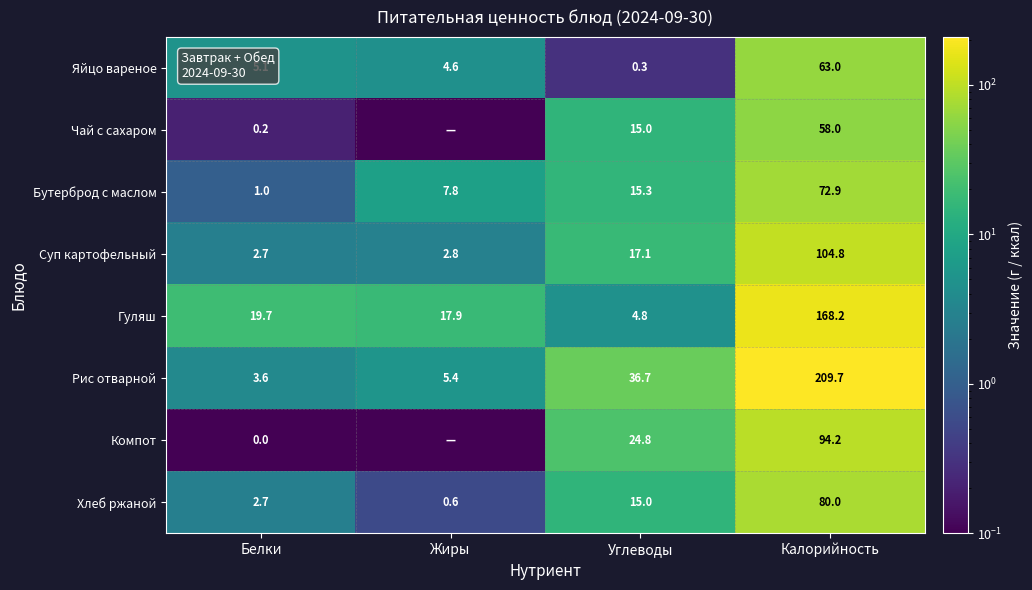

What is the spread (max minus min) of values at Жиры?

17.9